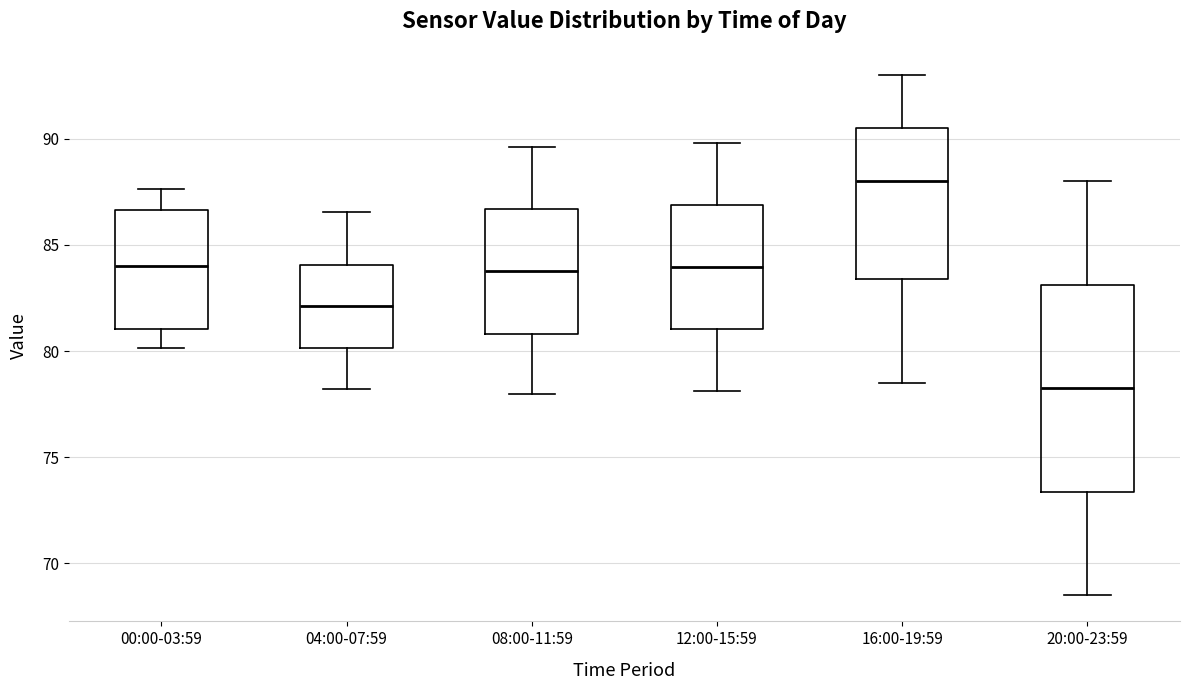

Which box is the tallest, from its lower edge to its upper edge?

20:00-23:59